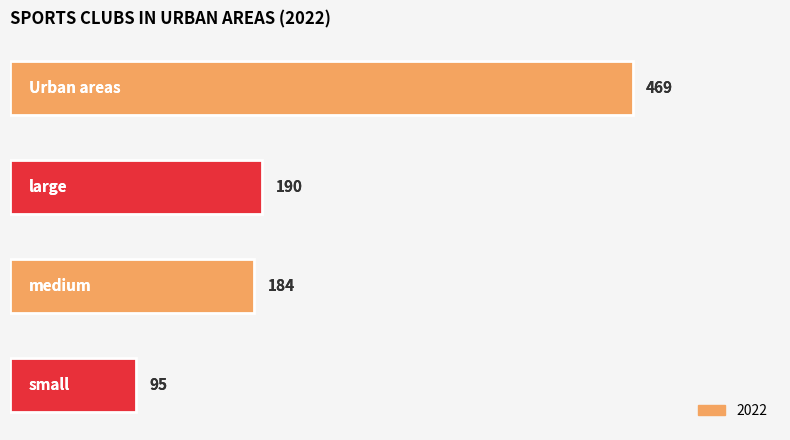

What is the difference between the second highest and minimum values?

95